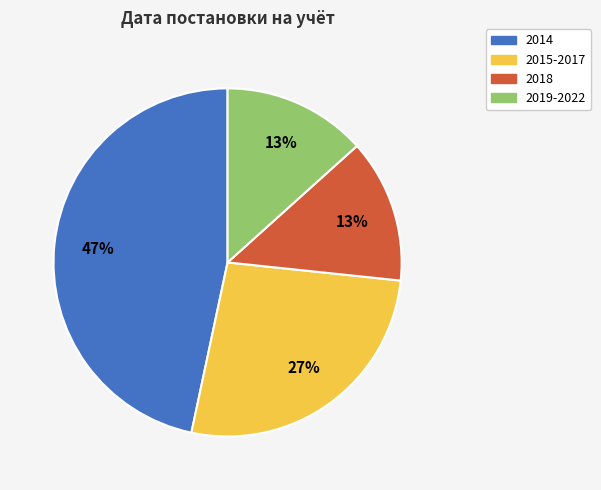

Is 2015-2017 the majority of the pie?

No